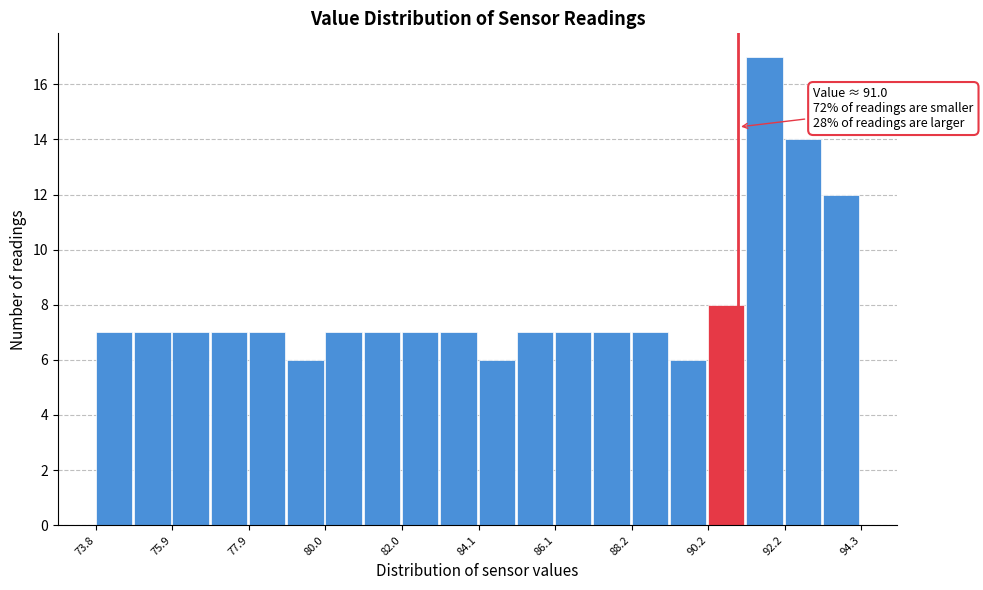

Read against the x-axis, roughly where is the centre of the tallest bar?

91.5